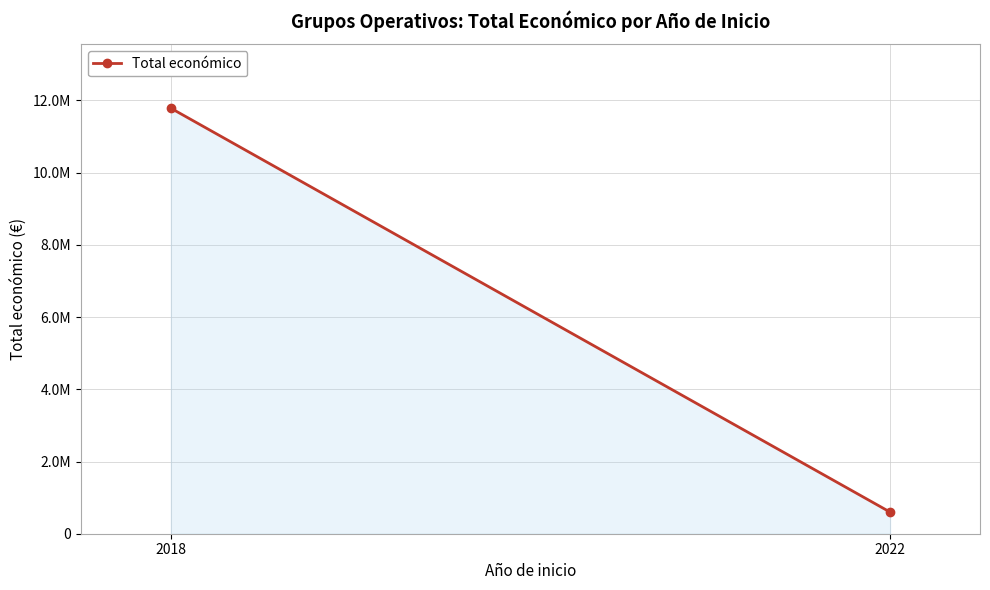

Which has a higher value, 2022 or 2018?

2018